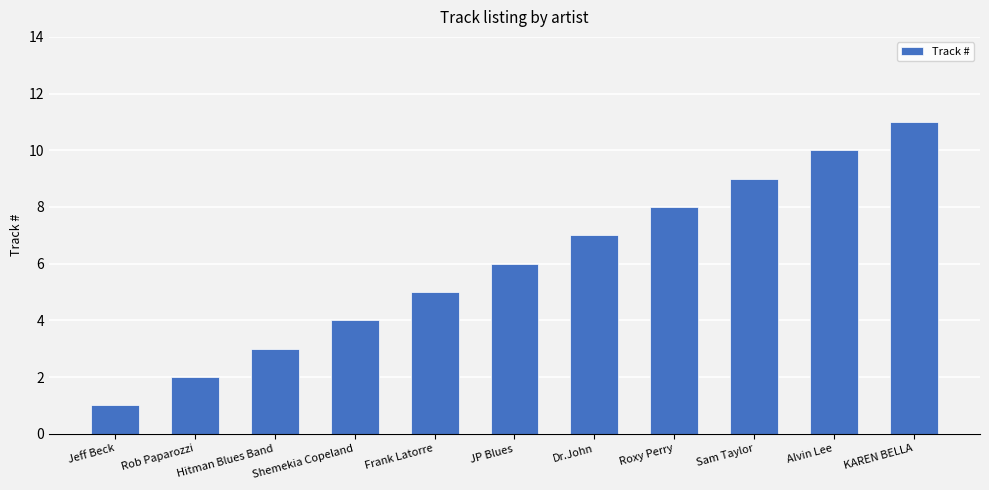

The chart shows a value of 5 at Frank Latorre. True or false?

True